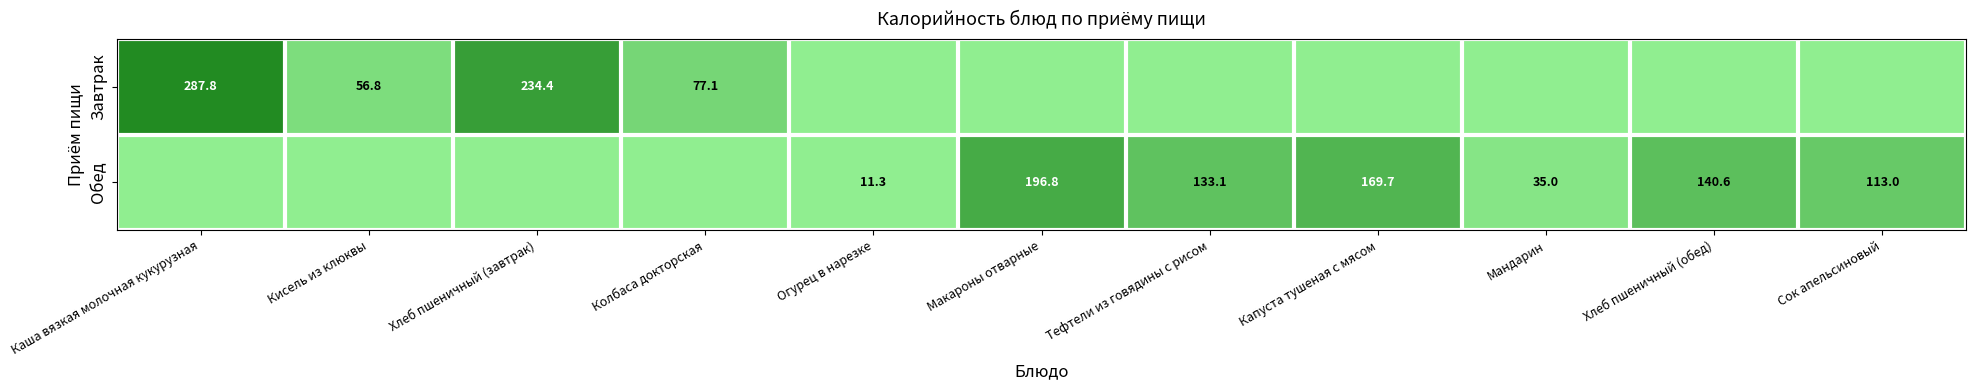

What is the total value across all series at Колбаса докторская?

77.1